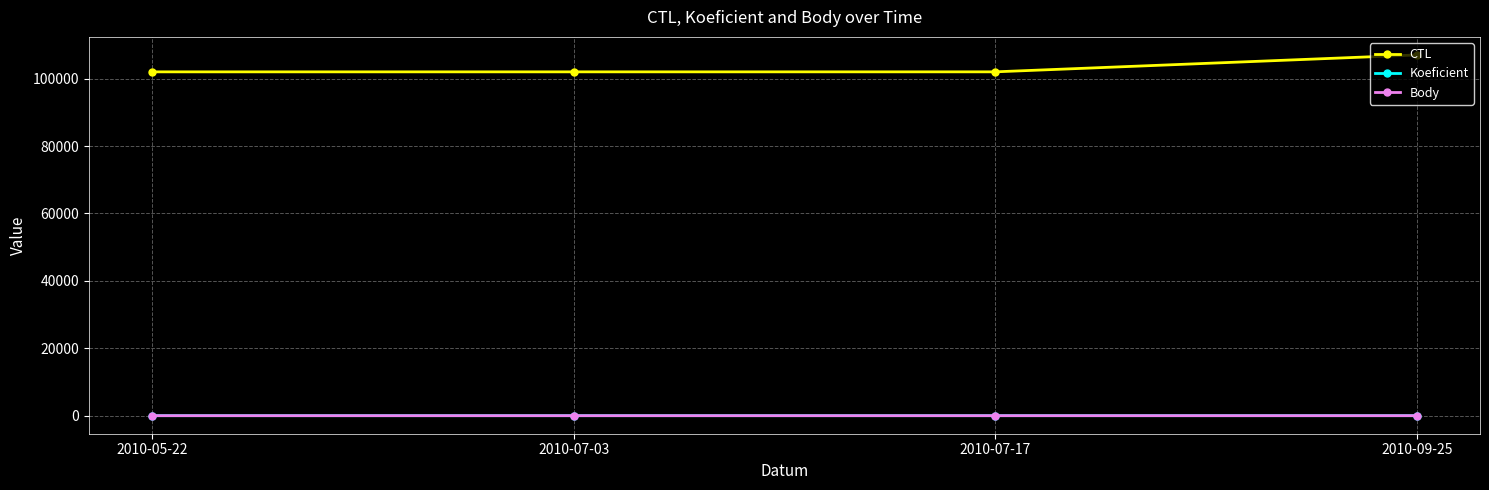

What is the sum of all CTL values?

413043